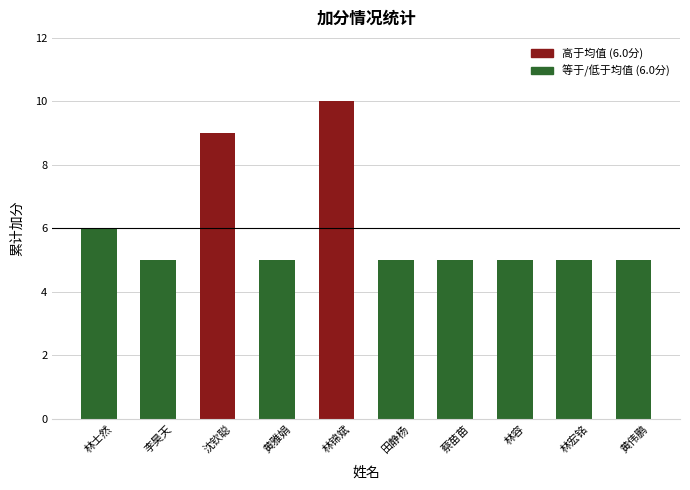

Where is the data nearest to the value 7?

林士然